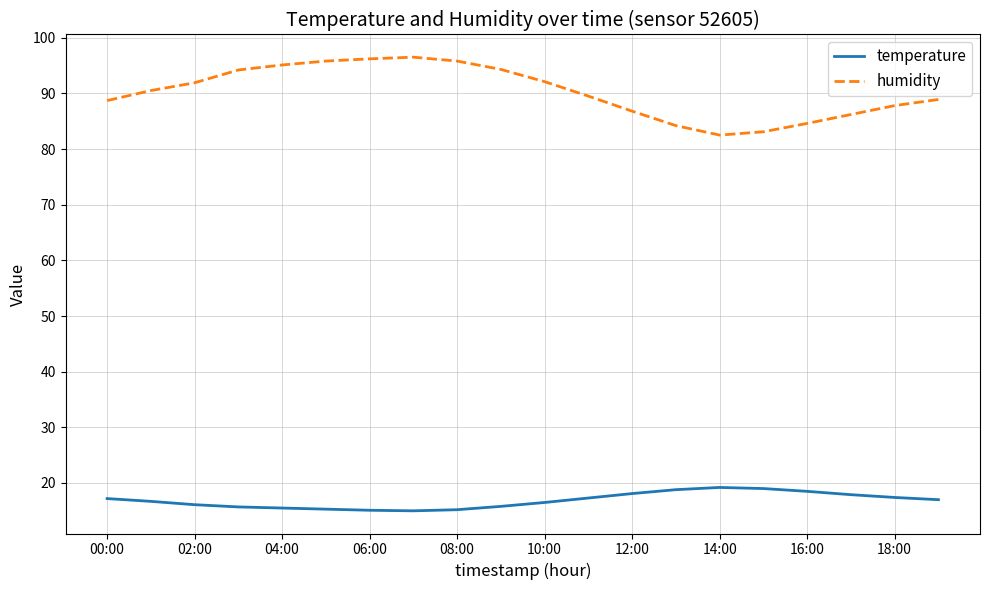

List the series in order of their overall mean, lowest first.

temperature, humidity